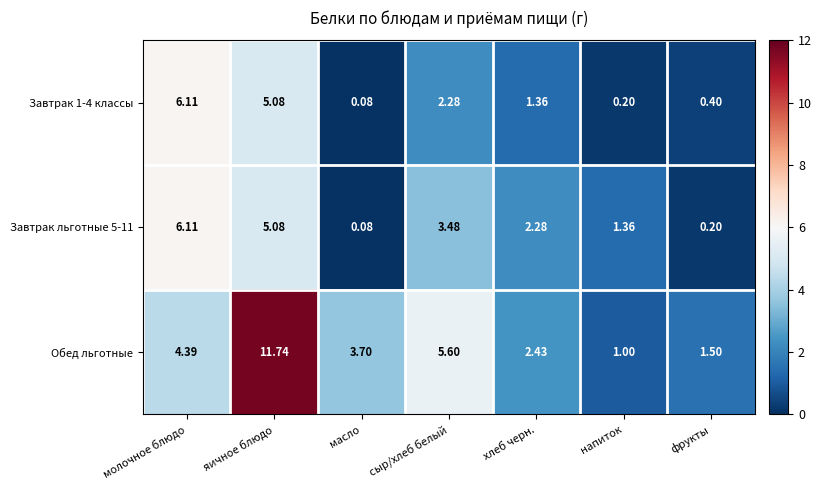

Is the value of Завтрак 1-4 классы at молочное блюдо greater than the value of Обед льготные at хлеб черн.?

Yes